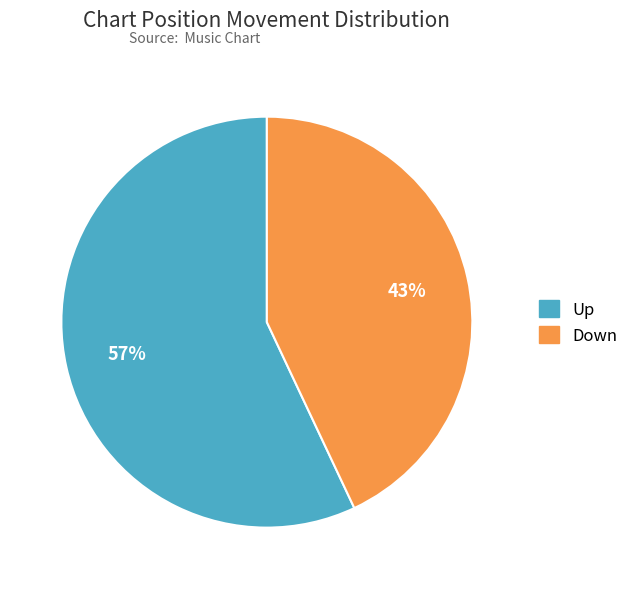

What is the ratio of the value at Down to the value at Up?

0.8